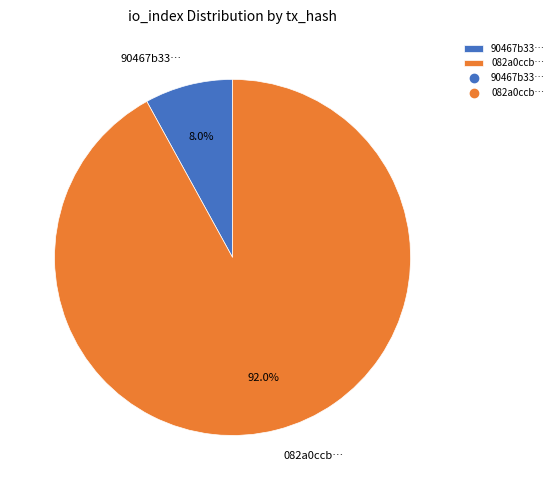

How many slices are in this pie chart?

2